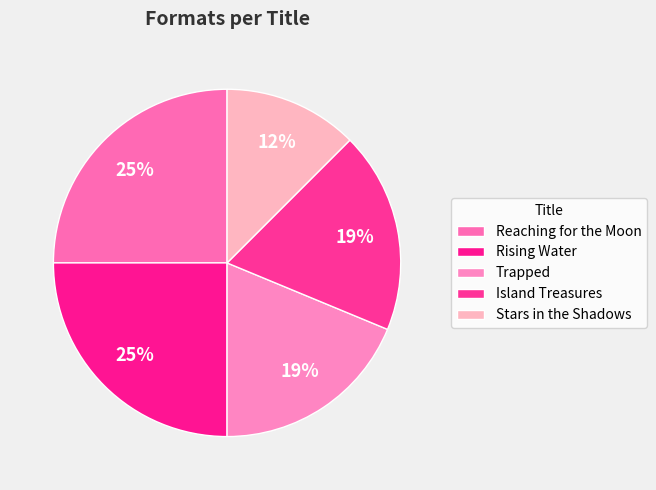

Is it true that Island Treasures is 26% of the pie?

False